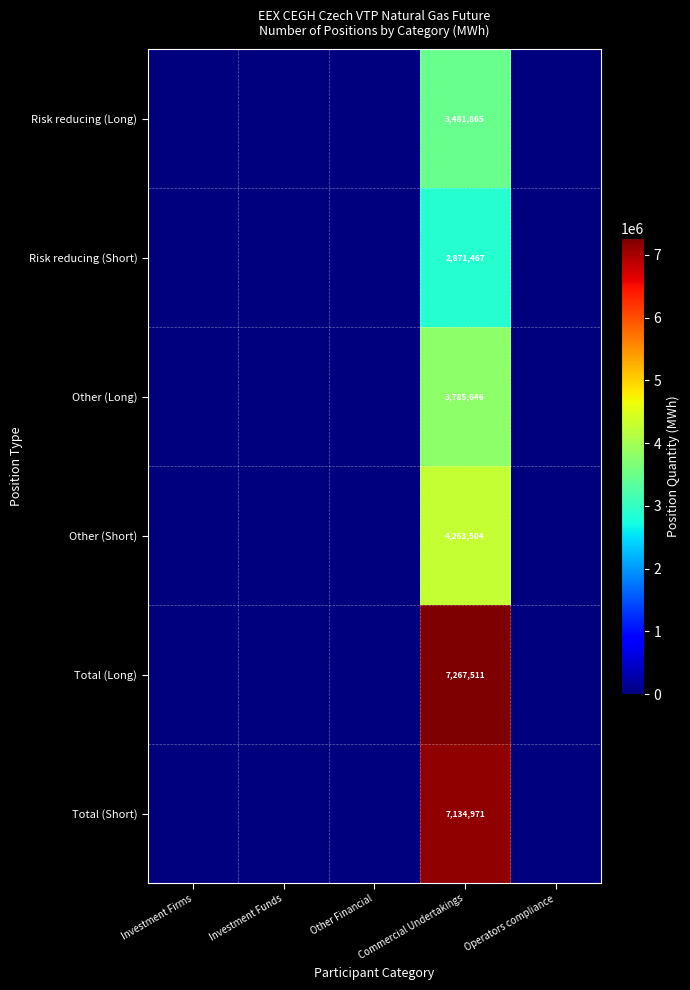

What is the spread (max minus min) of values at Commercial Undertakings?

4396044